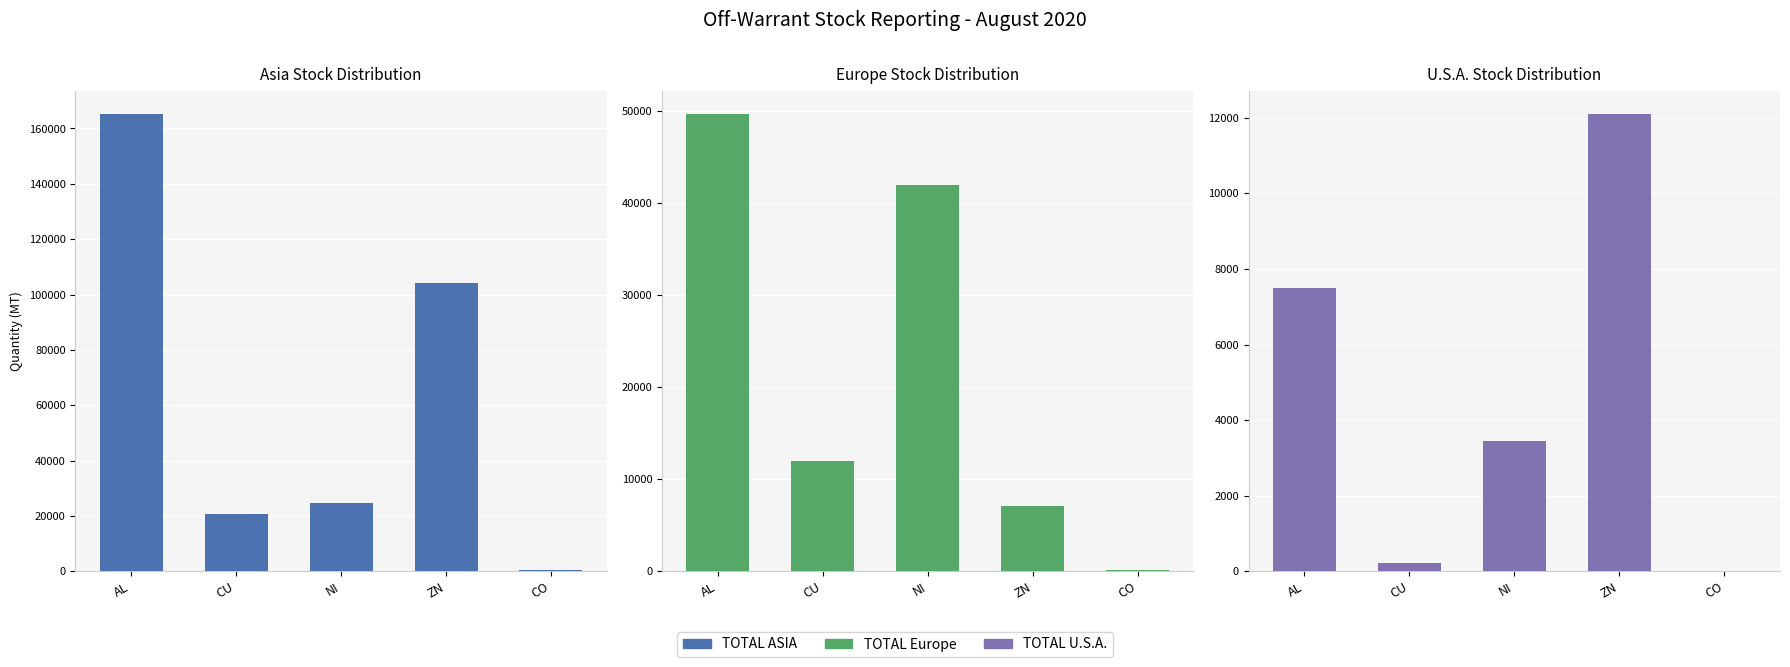

Is the value of TOTAL Europe at ZN greater than the value of TOTAL ASIA at CO?

Yes